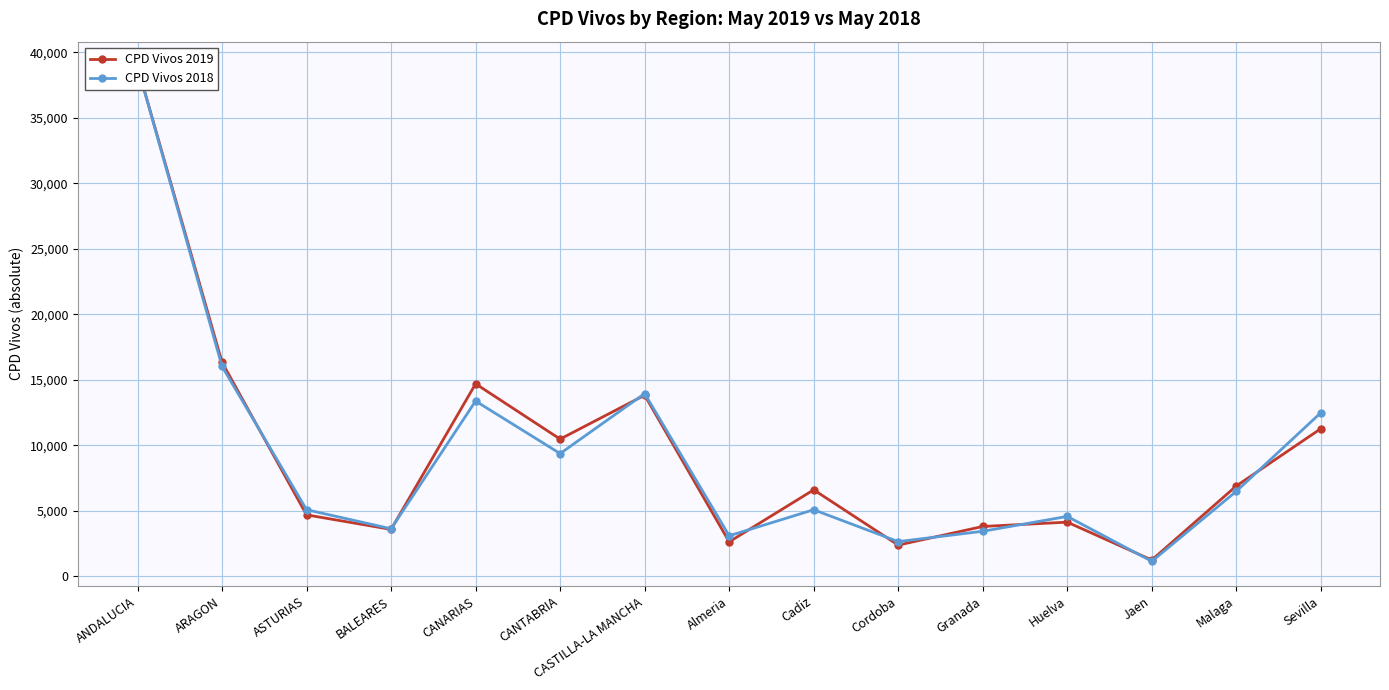

Rank the categories by CPD Vivos 2019 value from highest to lowest.

ANDALUCIA, ARAGON, CANARIAS, CASTILLA-LA MANCHA, Sevilla, CANTABRIA, Malaga, Cadiz, ASTURIAS, Huelva, Granada, BALEARES, Almeria, Cordoba, Jaen